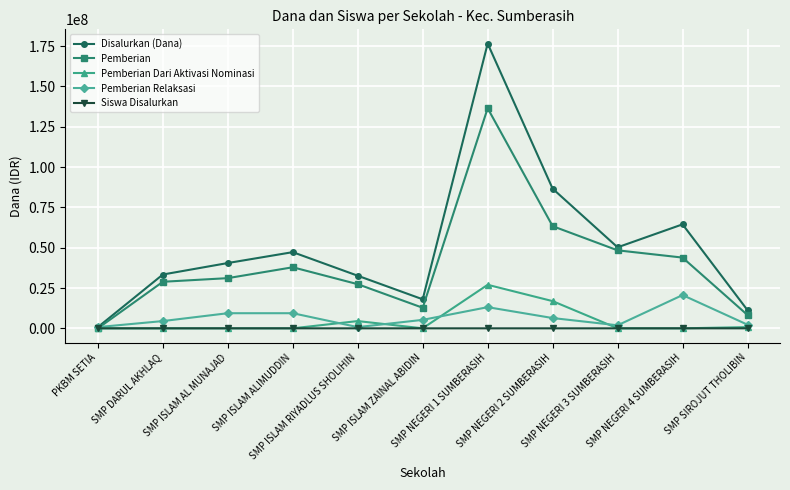

True or false: Pemberian has more than 1 points higher than both neighbors.

True